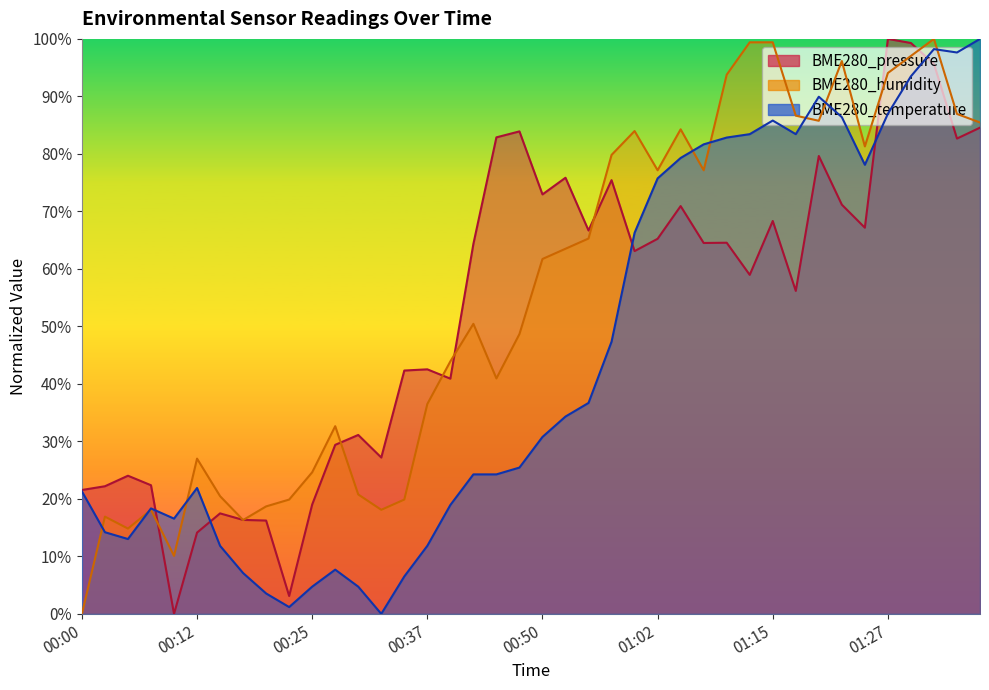

How many lines are shown in the chart?

3